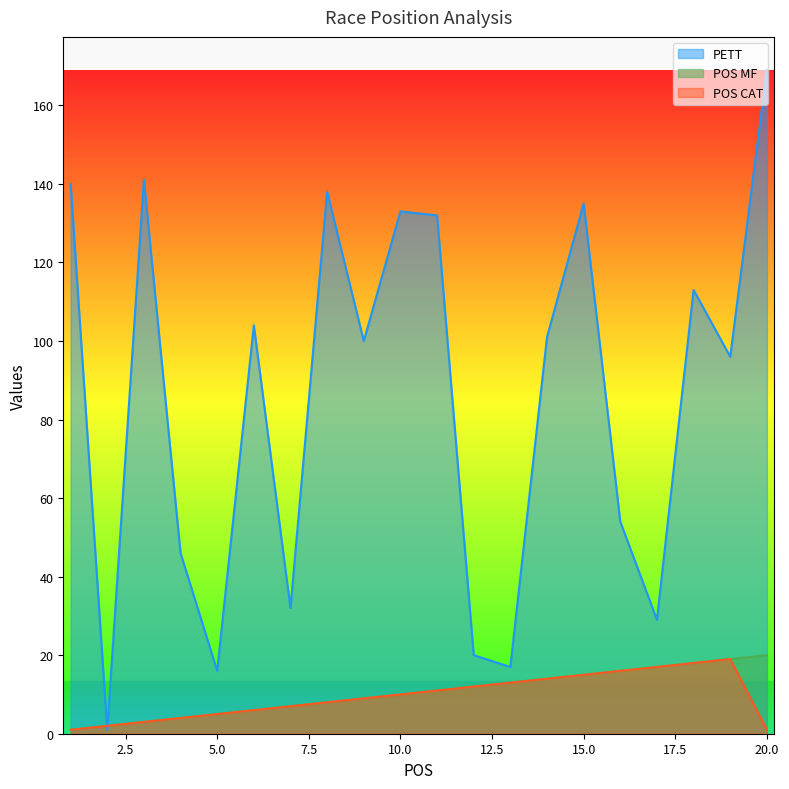

How many lines are shown in the chart?

3